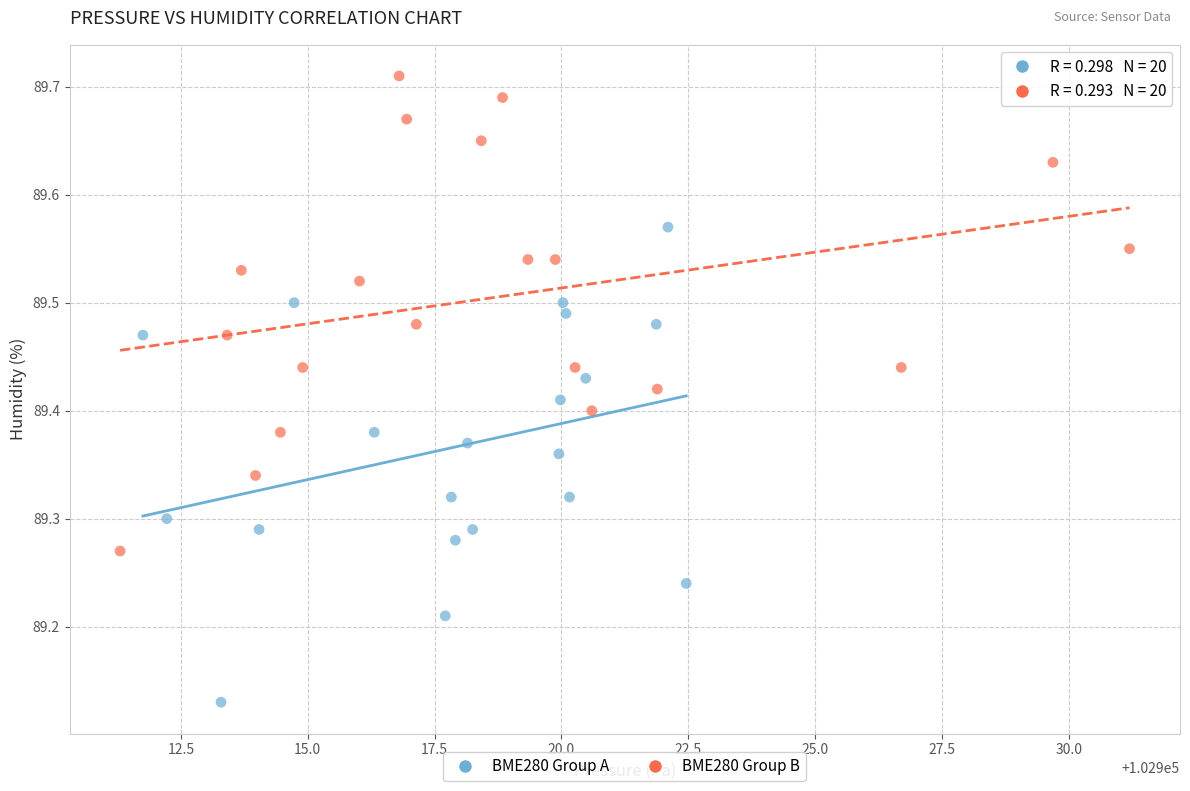

Which series reaches the minimum Y coordinate?

BME280 Group A